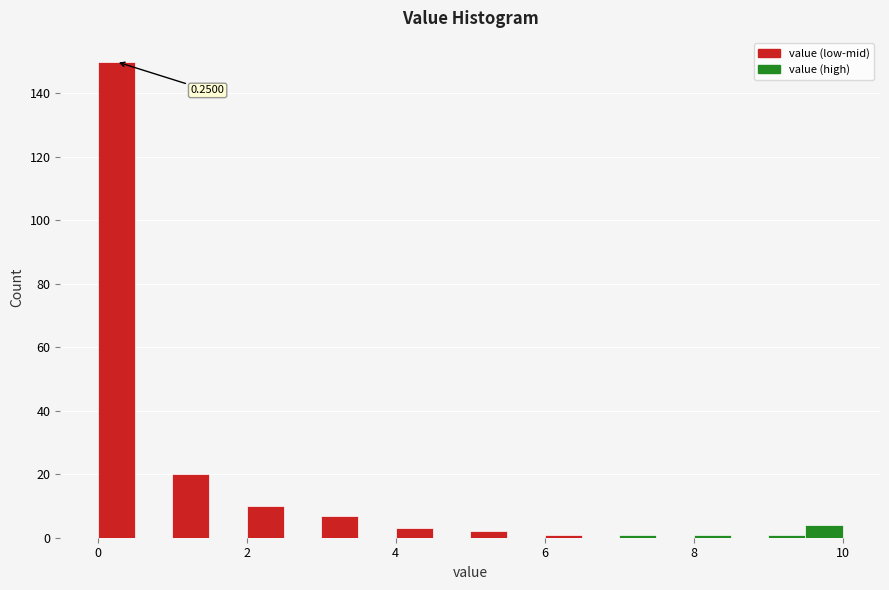

Around what value on the x-axis is the tallest bar? Give the approximate position of its centre, as read against the axis.

0.2